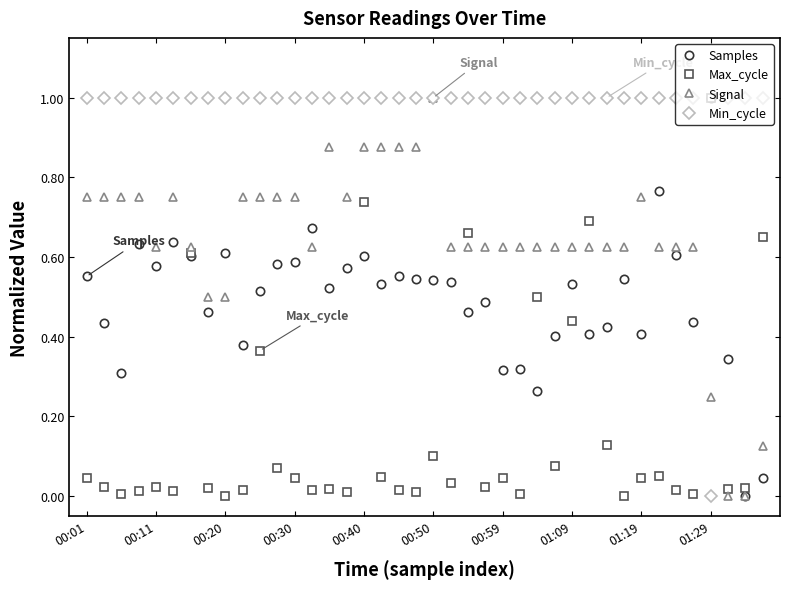

What is the maximum value shown in the chart?

1.0